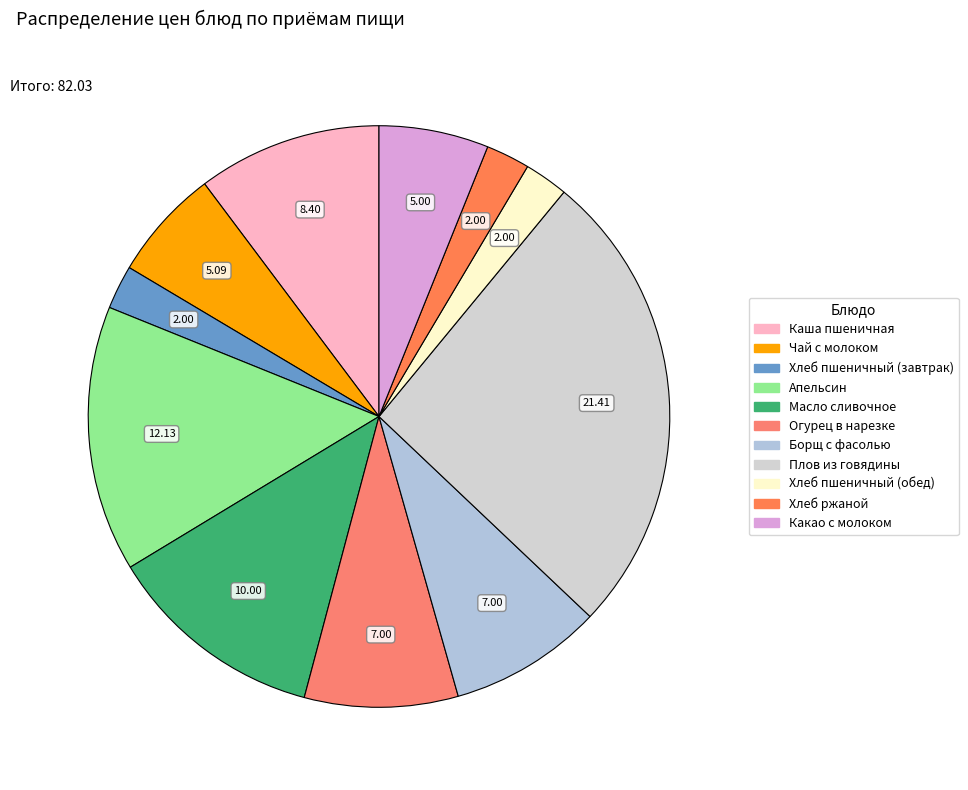

Rank the categories by value from lowest to highest.

Хлеб пшеничный (завтрак), Хлеб пшеничный (обед), Хлеб ржаной, Какао с молоком, Чай с молоком, Огурец в нарезке, Борщ с фасолью, Каша пшеничная, Масло сливочное, Апельсин, Плов из говядины